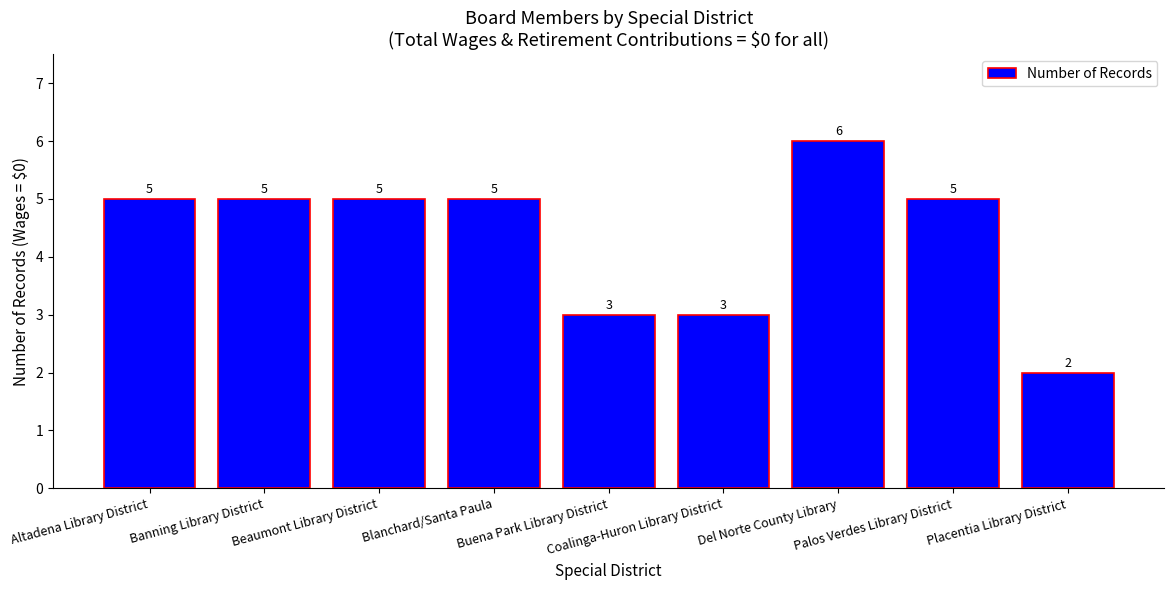

The value at Buena Park Library District is 3. True or false?

True